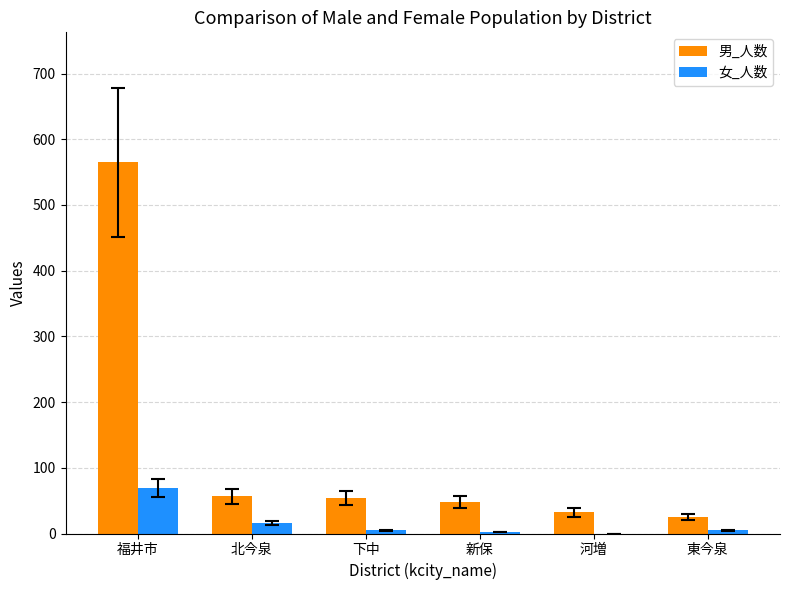

What is the highest value of the 女_人数 series?

69